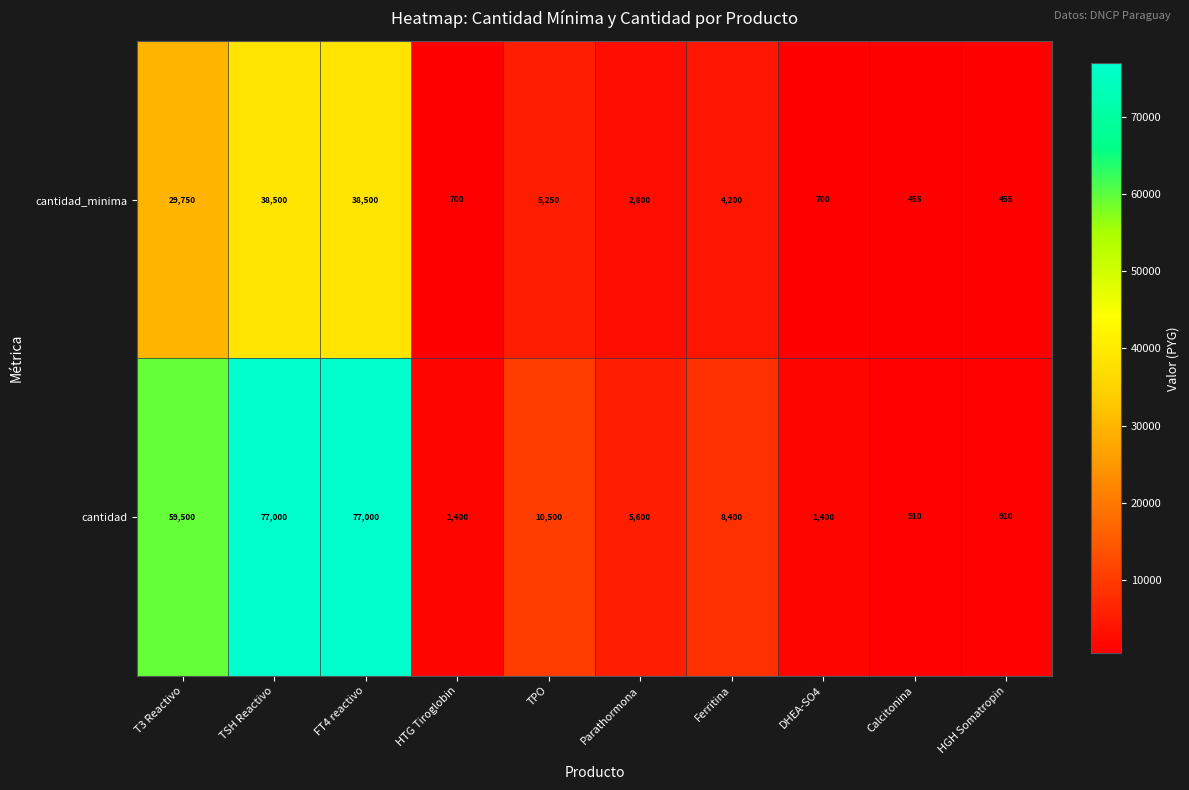

What value does the cantidad_minima series have at TSH Reactivo, to the nearest 50?

38500